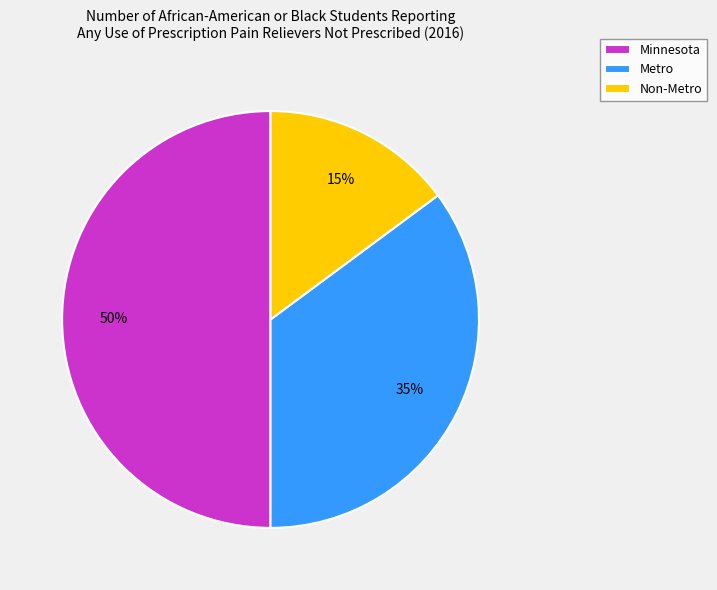

Rank the categories by value from highest to lowest.

Minnesota, Metro, Non-Metro